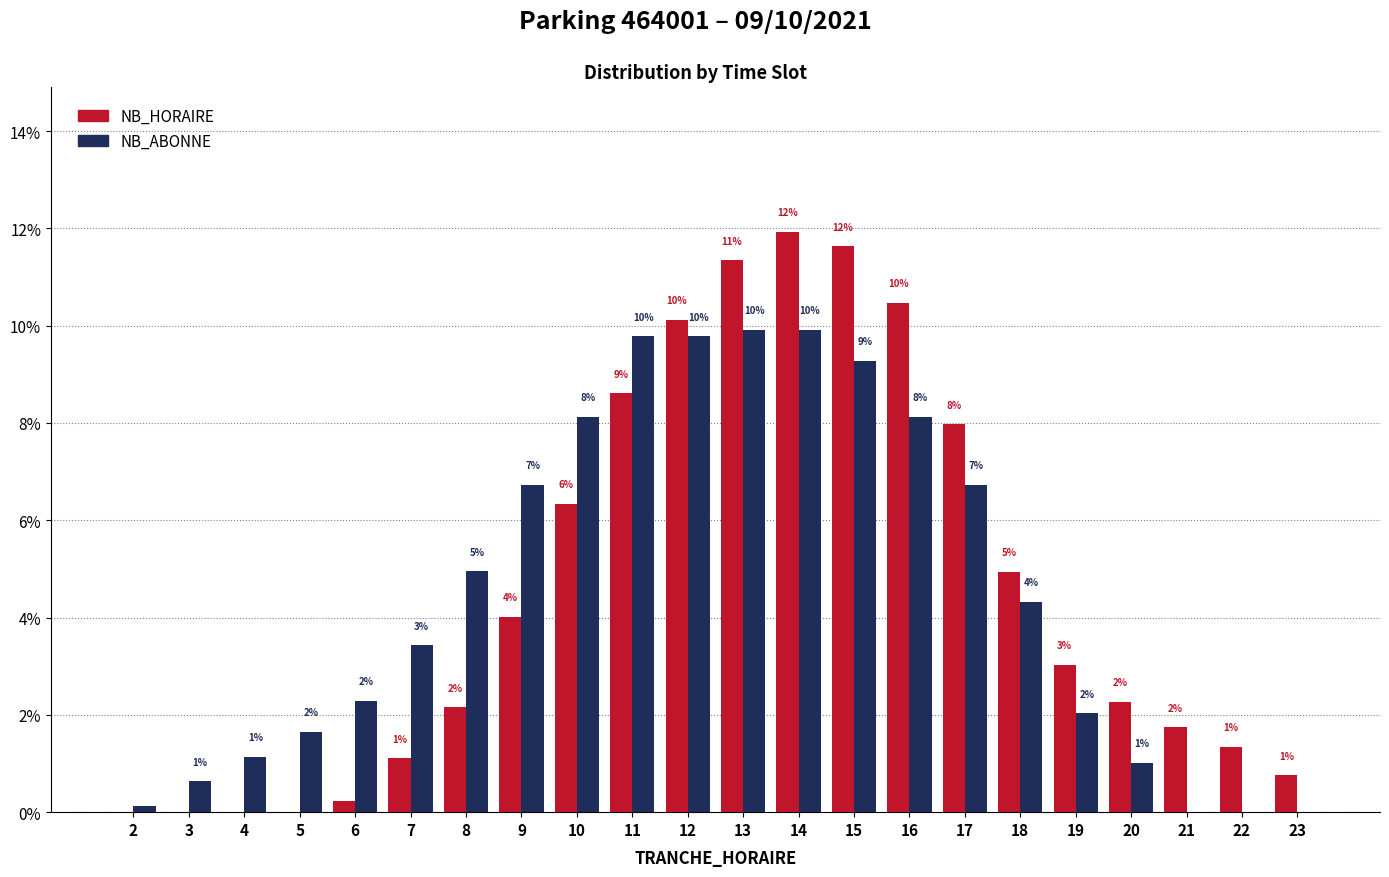

Which category has the highest value in the NB_HORAIRE series?

14